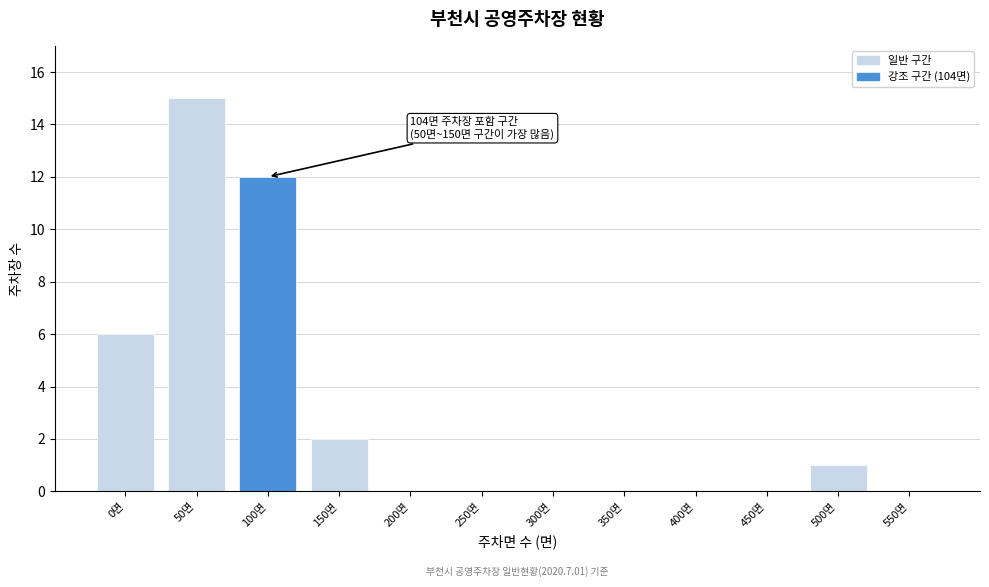

Reading left to right, extract all data points from this chart.

0면=6	50면=15	100면=12	150면=2	200면=0	250면=0	300면=0	350면=0	400면=0	450면=0	500면=1	550면=0